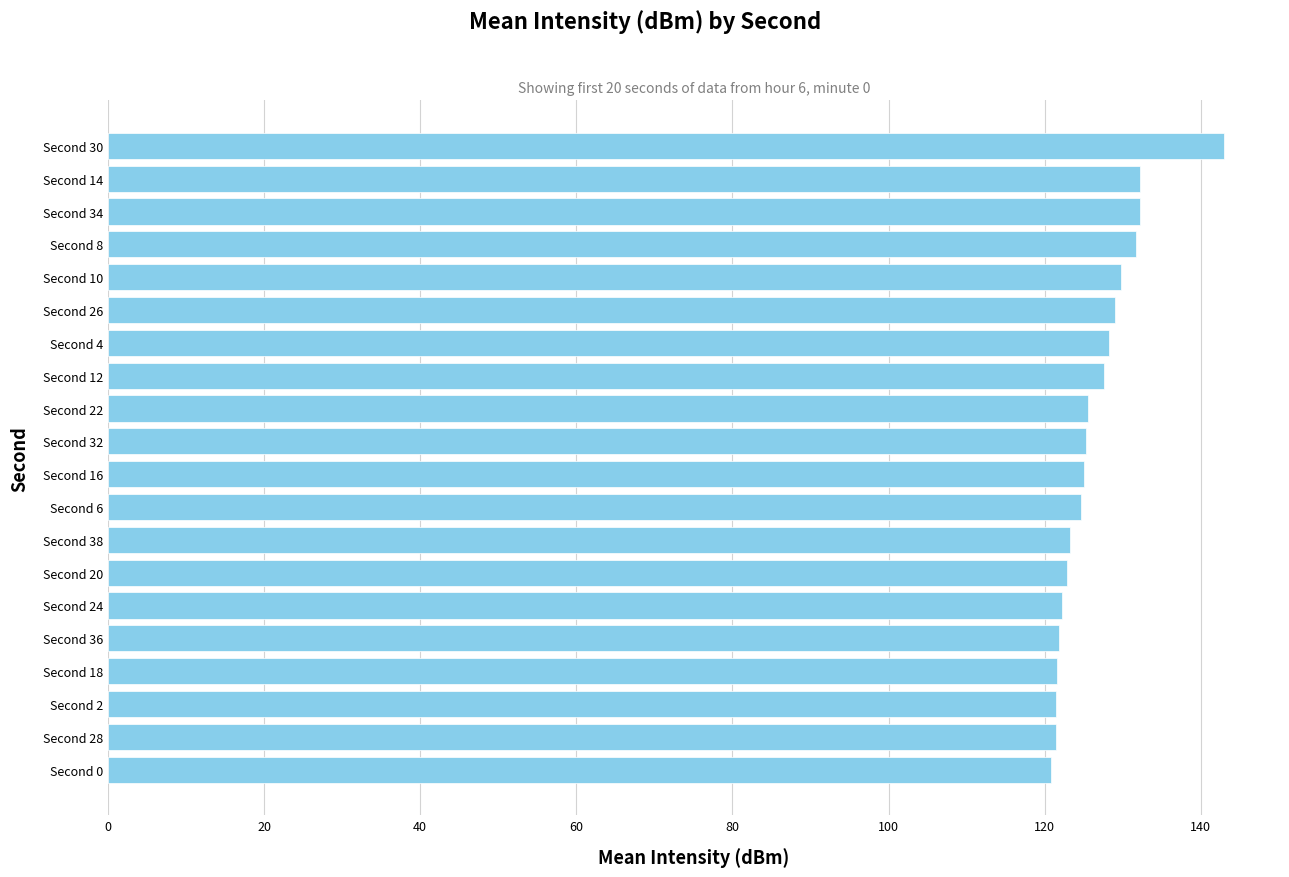

Are the bars horizontal?

Yes